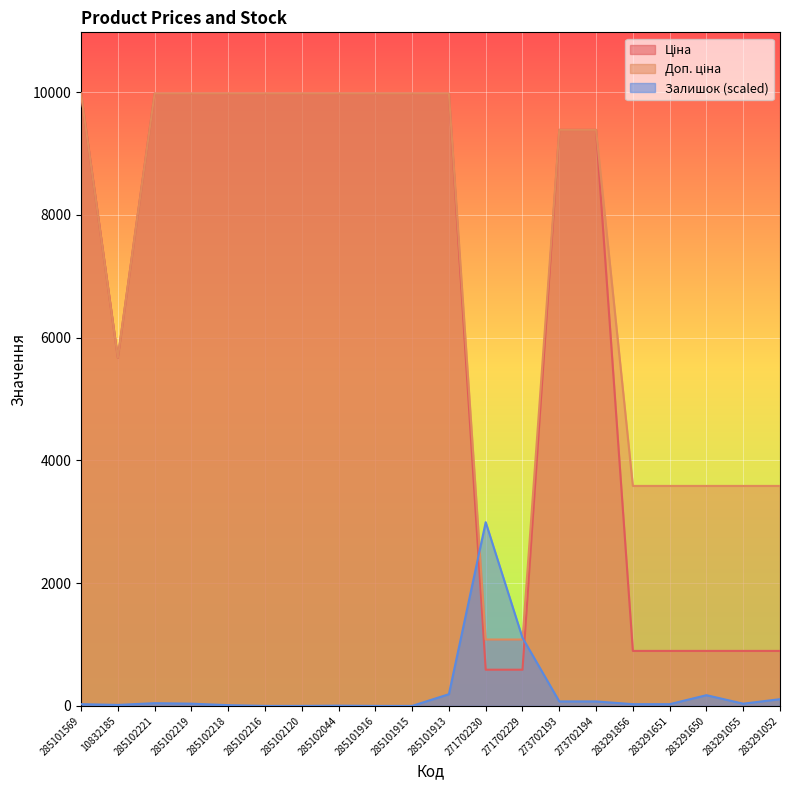

What is the sum of all Ціна values?

129850.9